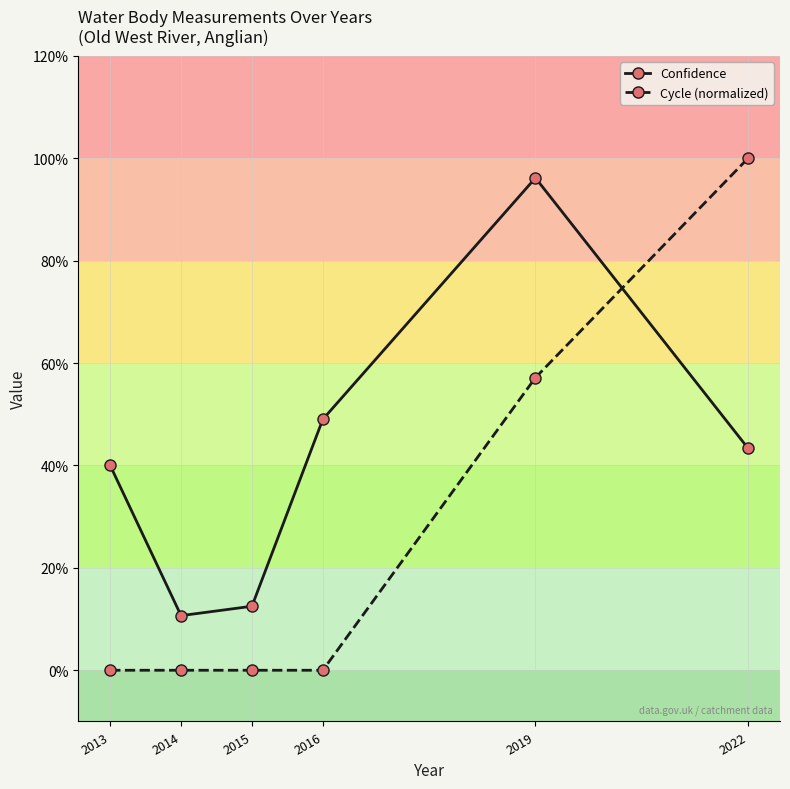

True or false: Confidence has more than 1 interior local peaks.

False